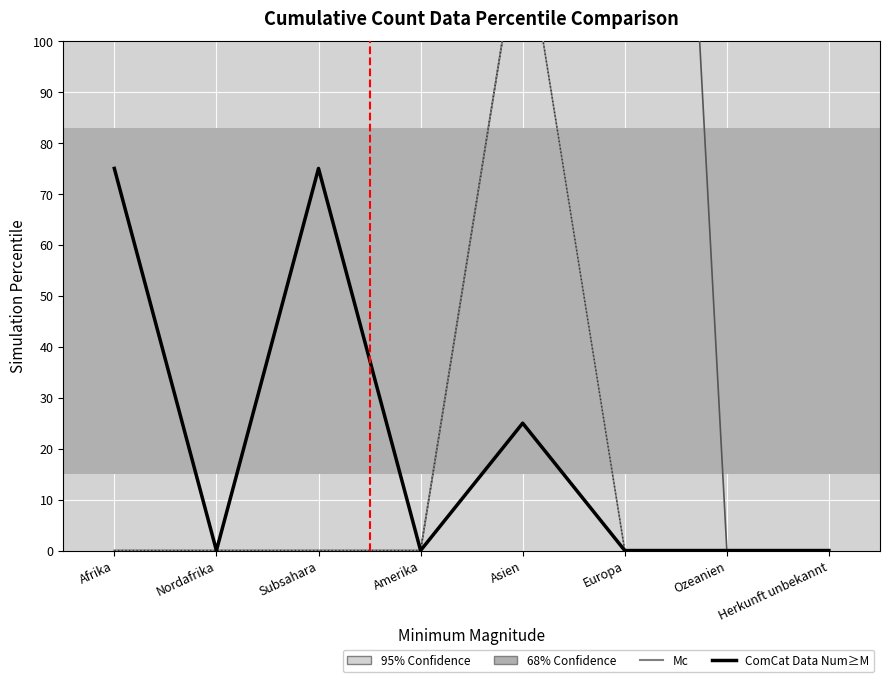

True or false: col_14 (Widerrufe Asyl) has more than 2 interior local peaks.

False